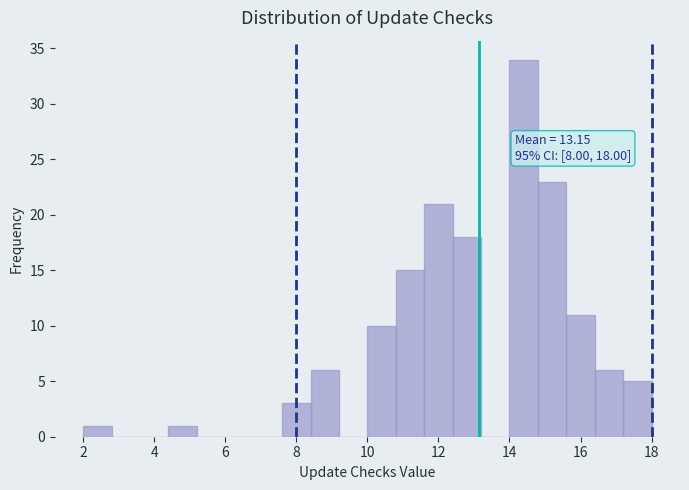

Over which range of the x-axis is the bar tallest?

14.0 to 14.8